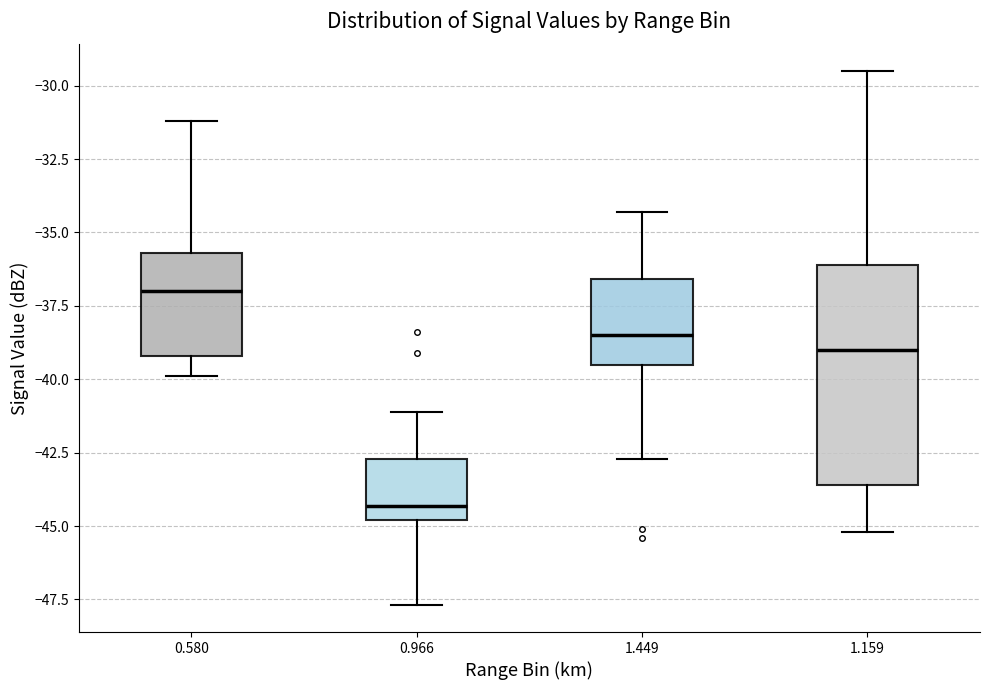

Reading left to right, transcribe this box plot: for each box, give where its median line is, the range the box spans, and where its two whiskers end, as read against the y-axis. The values are not printed on the chart, so give them approximately, as read against the axis.

0.580: median -37.0, box -39.0 to -35.5, whiskers -40.0 to -31.0
0.966: median -44.5, box -45.0 to -42.5, whiskers -47.5 to -41.0
1.449: median -38.5, box -39.5 to -36.5, whiskers -42.5 to -34.5
1.159: median -39.0, box -43.5 to -36.0, whiskers -45.0 to -29.5